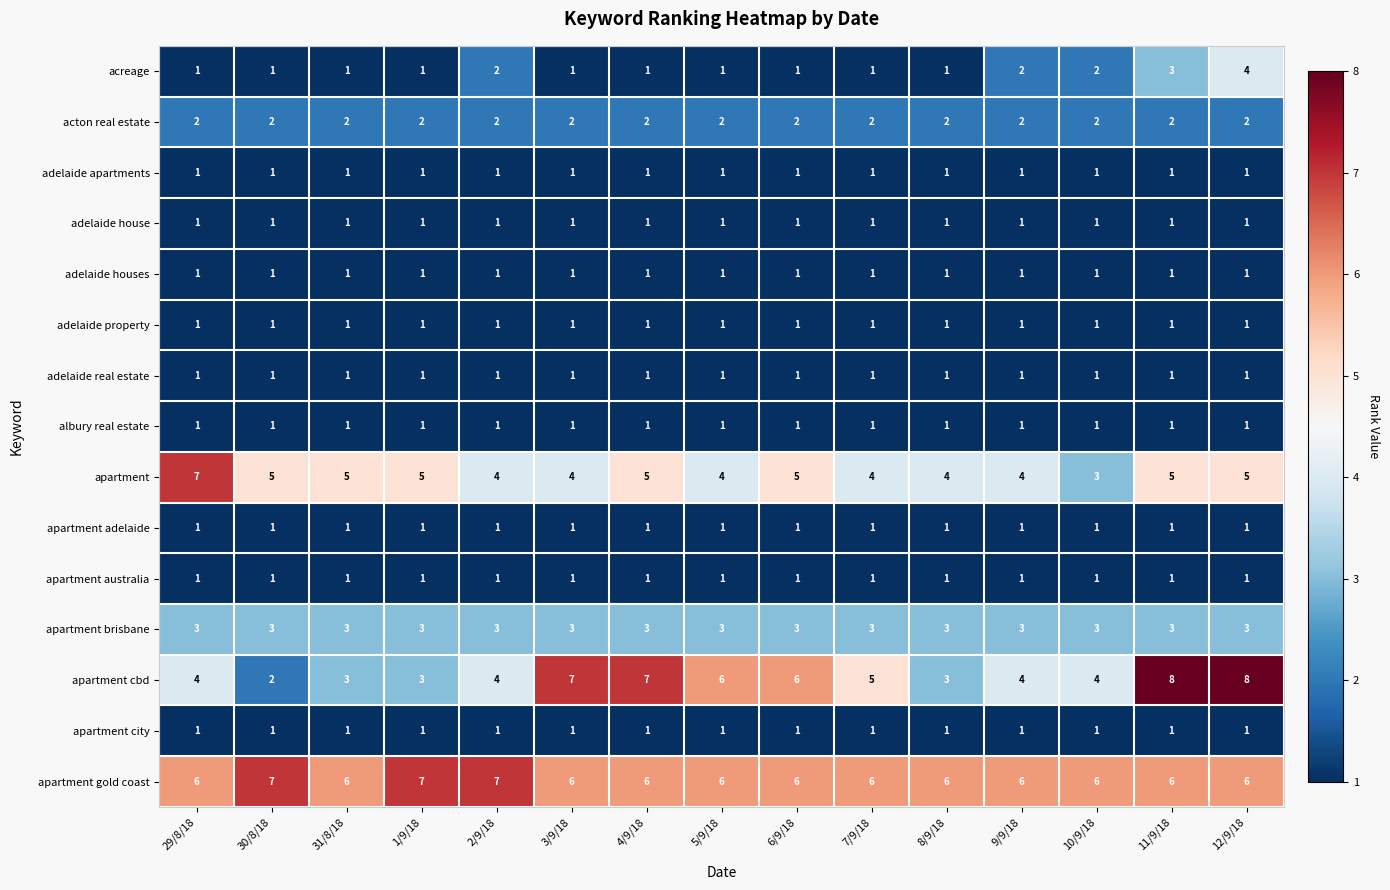

What is the approximate value of apartment cbd at 3/9/18?

7